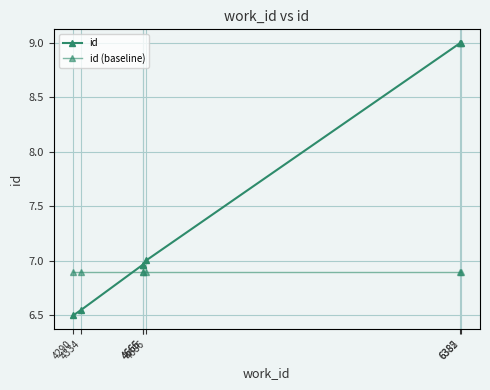

At which label does id (baseline) reach its minimum?

4290